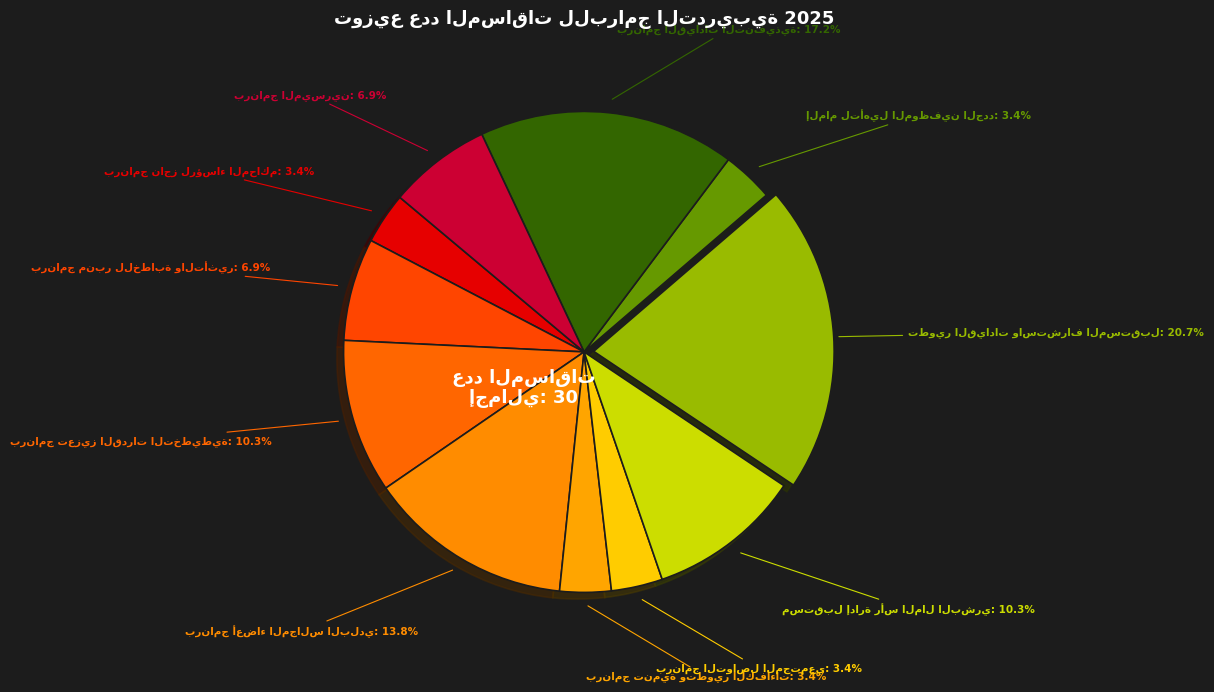

True or false: برنامج التواصل المجتمعي accounts for 14% of the total.

False